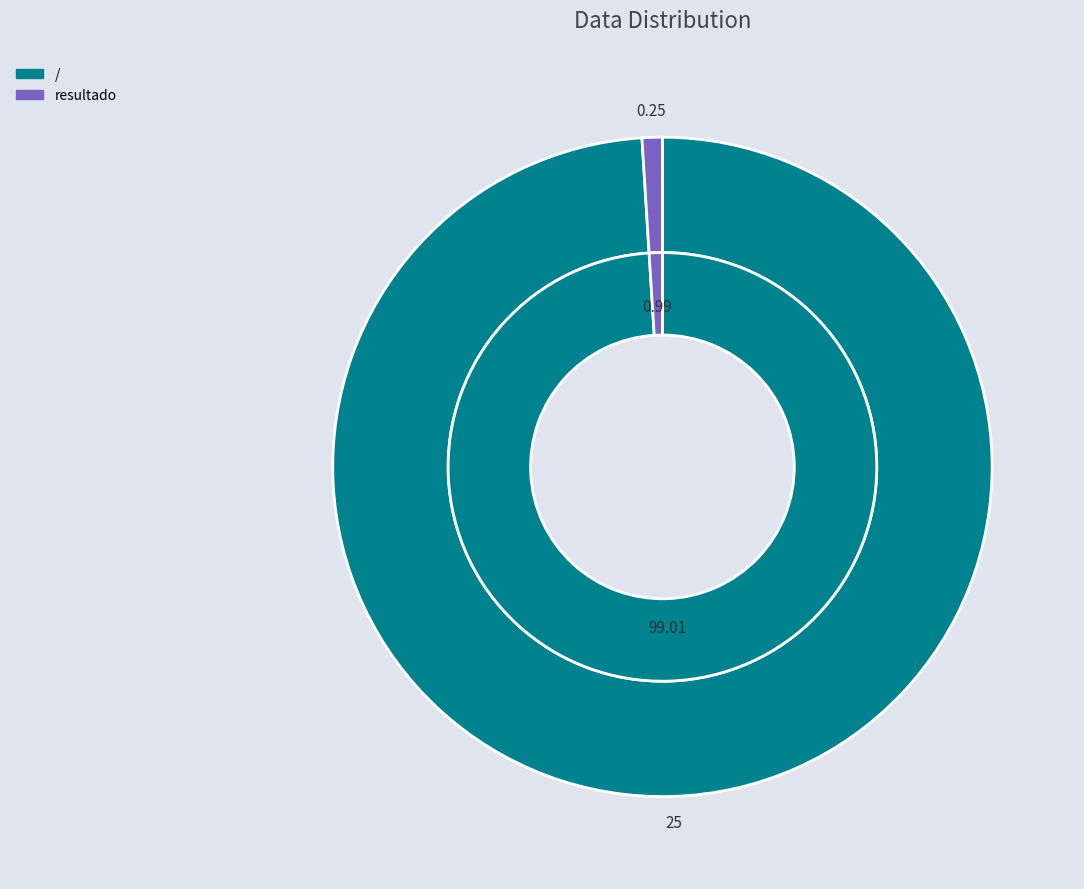

Rank the categories by value from highest to lowest.

/, resultado